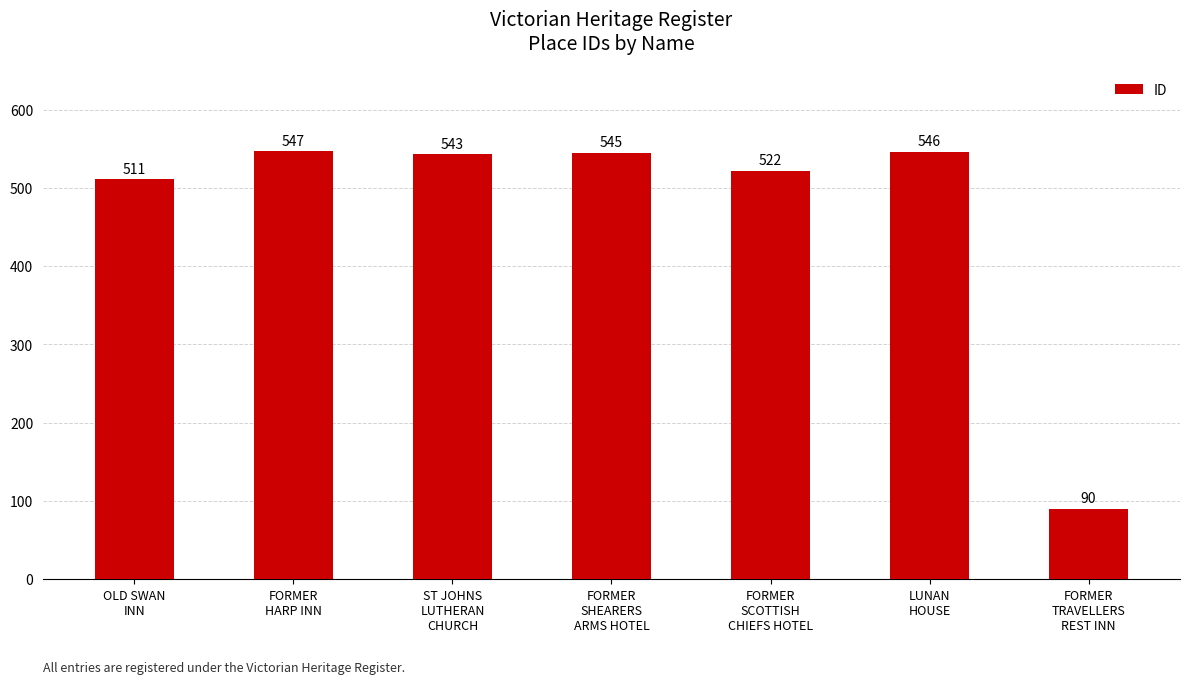

What is the approximate value at OLD SWAN
INN, to the nearest 5?

510